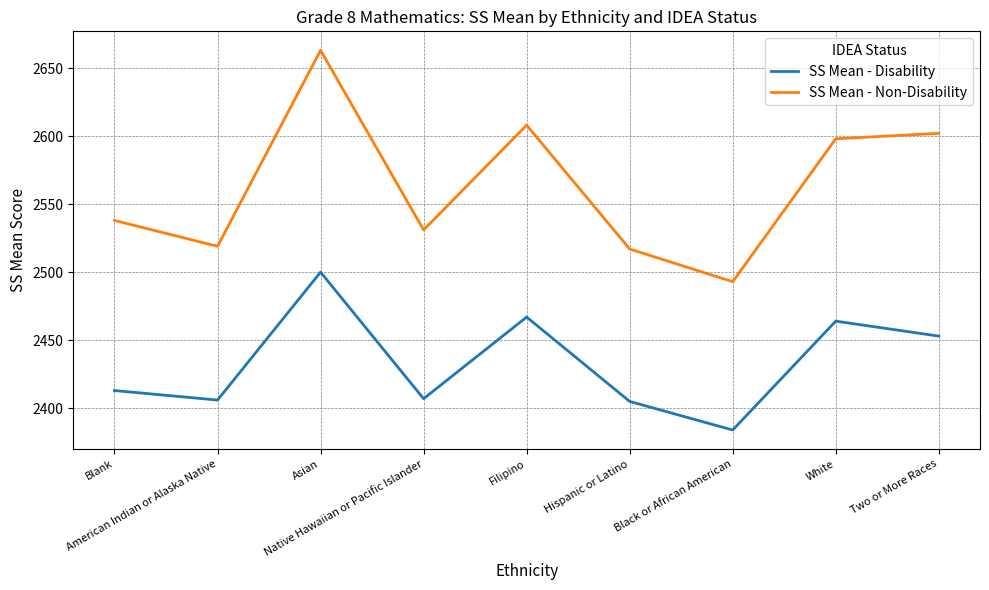

In SS Mean - Non-Disability, how many points are higher than both neighbors (excluding endpoints)?

2